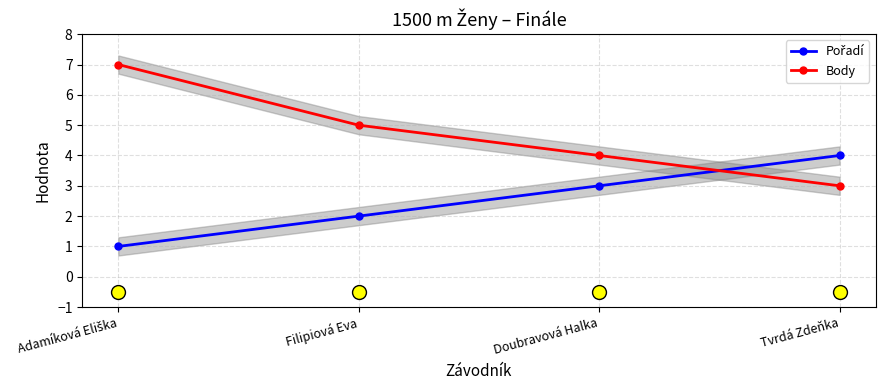

Does the chart have visible grid lines?

Yes